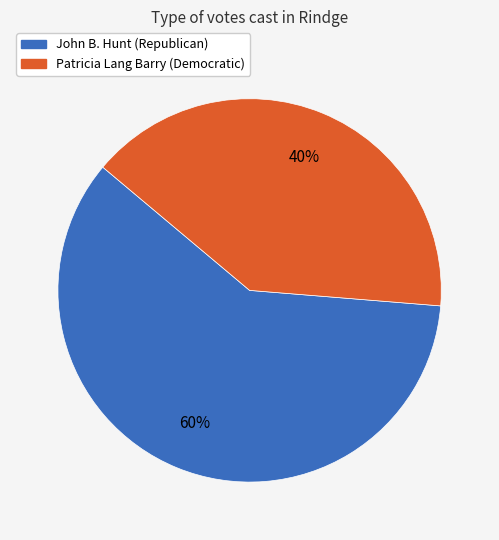

Count the number of slices in the pie.

2